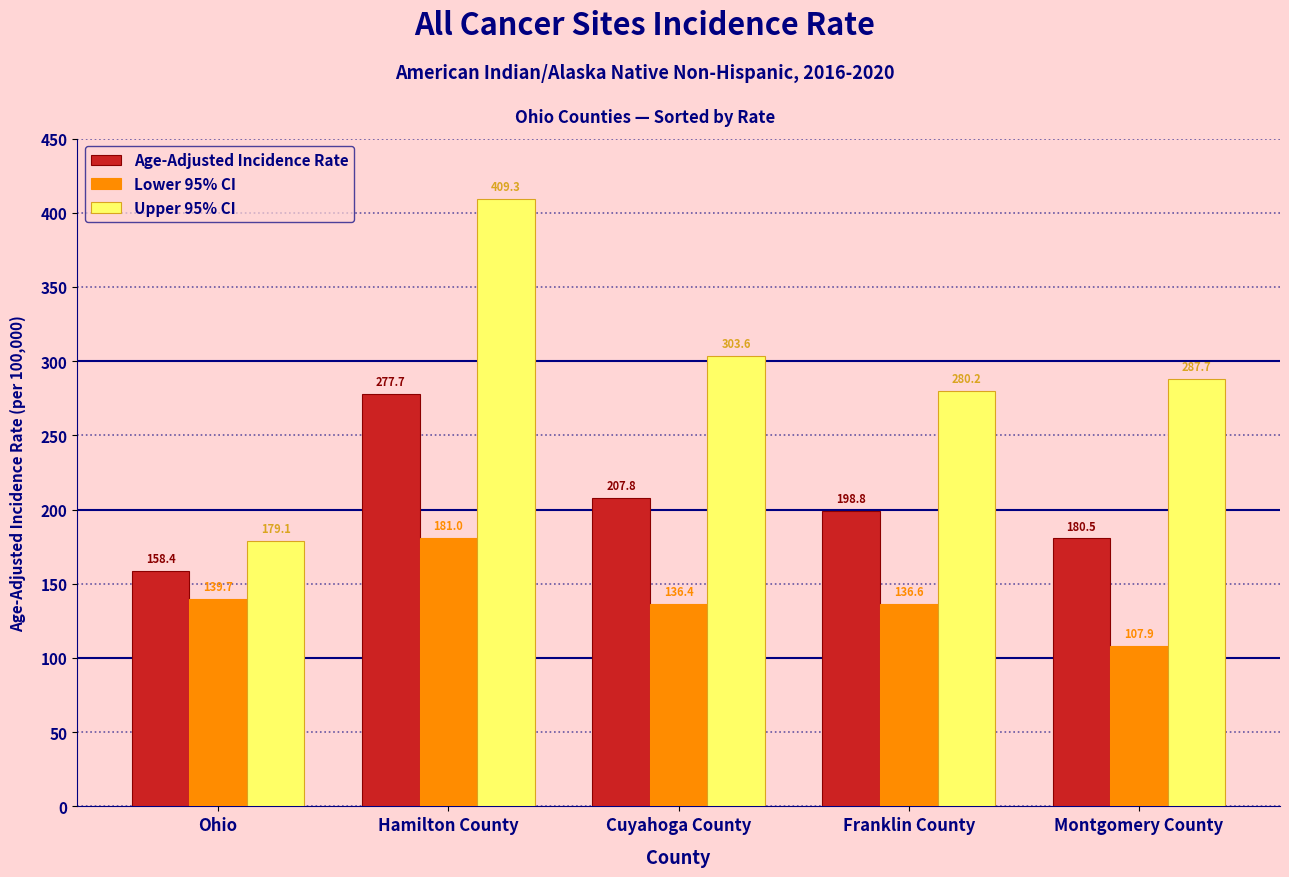

The value of Lower 95% CI at Hamilton County is 181.0. True or false?

True